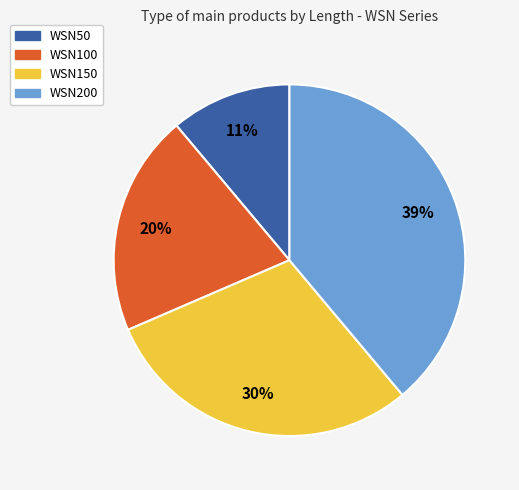

To the nearest percent, what is the average slice percentage?

25%